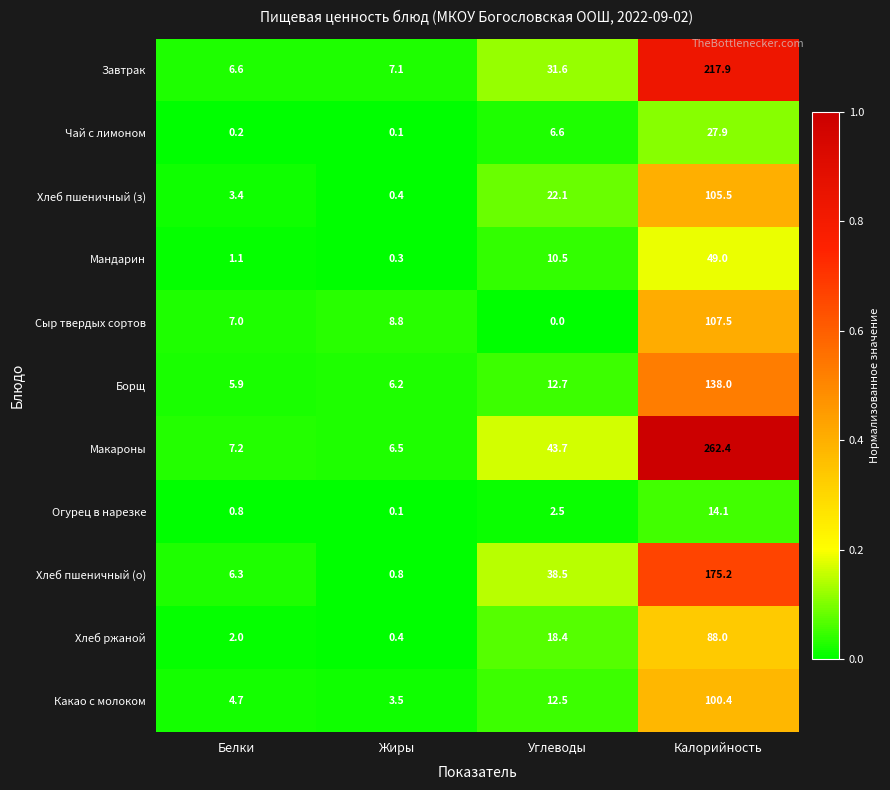

Rank the series at Углеводы from lowest to highest value.

Сыр твердых сортов, Огурец в нарезке, Чай с лимоном, Мандарин, Какао с молоком, Борщ, Хлеб ржаной, Хлеб пшеничный (з), Завтрак, Хлеб пшеничный (о), Макароны